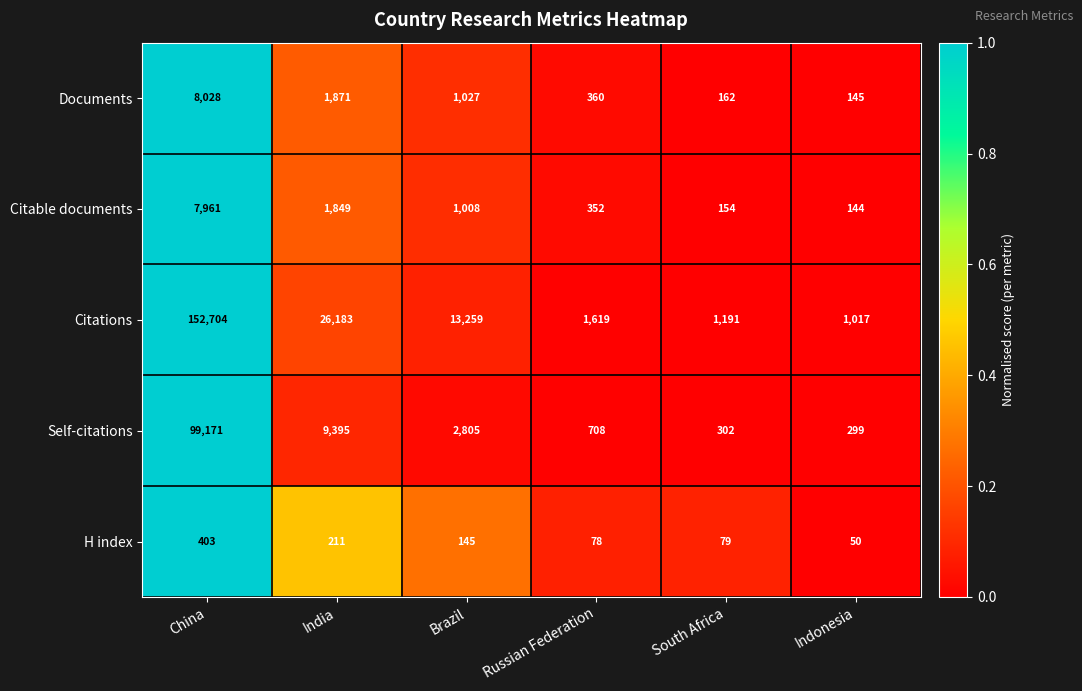

Reading right to left, transcribe all the data shown in this chart.

Documents: 145	162	360	1027	1871	8028
Citable documents: 144	154	352	1008	1849	7961
Citations: 1017	1191	1619	13259	26183	152704
Self-citations: 299	302	708	2805	9395	99171
H index: 50	79	78	145	211	403